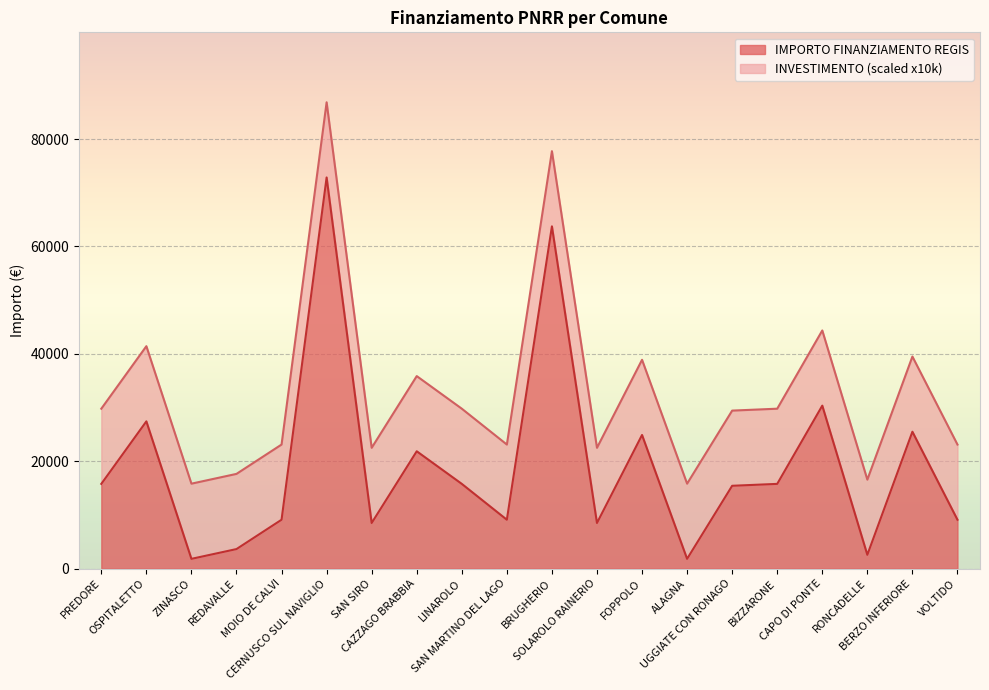

Between SAN SIRO and RONCADELLE, which is larger?

SAN SIRO